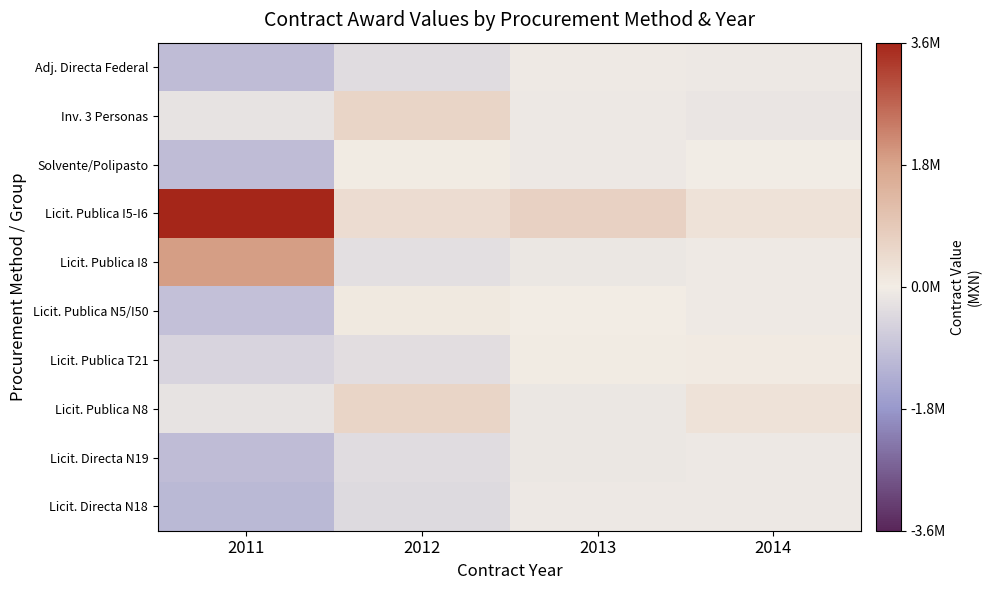

At how many categories does at least one series exceed 3065267?

1